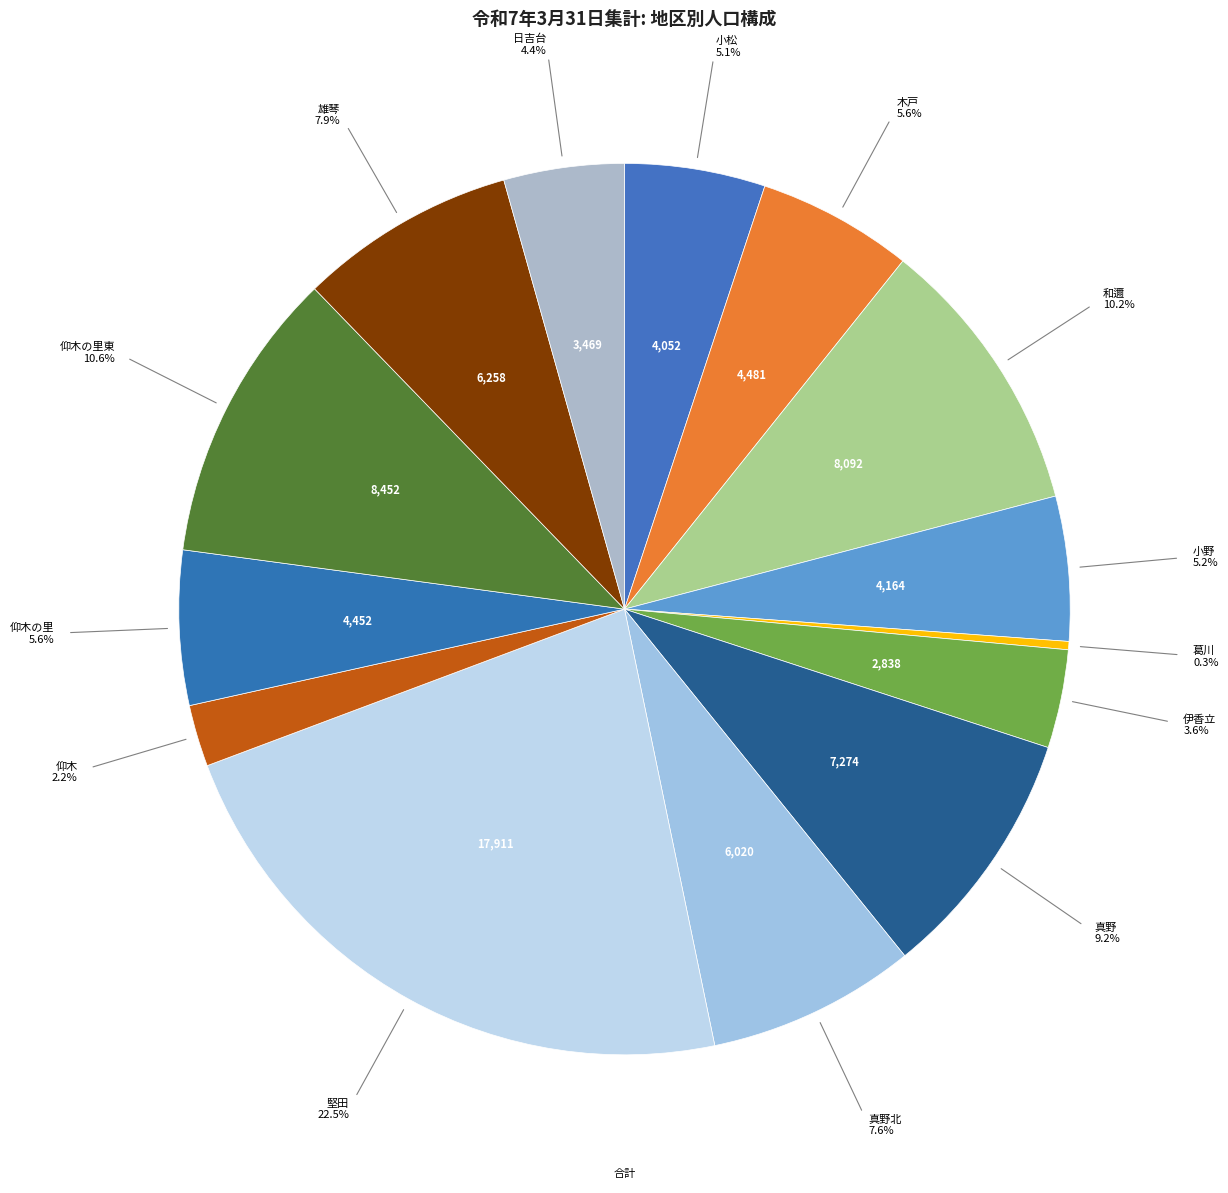

Count the number of slices in the pie.

14